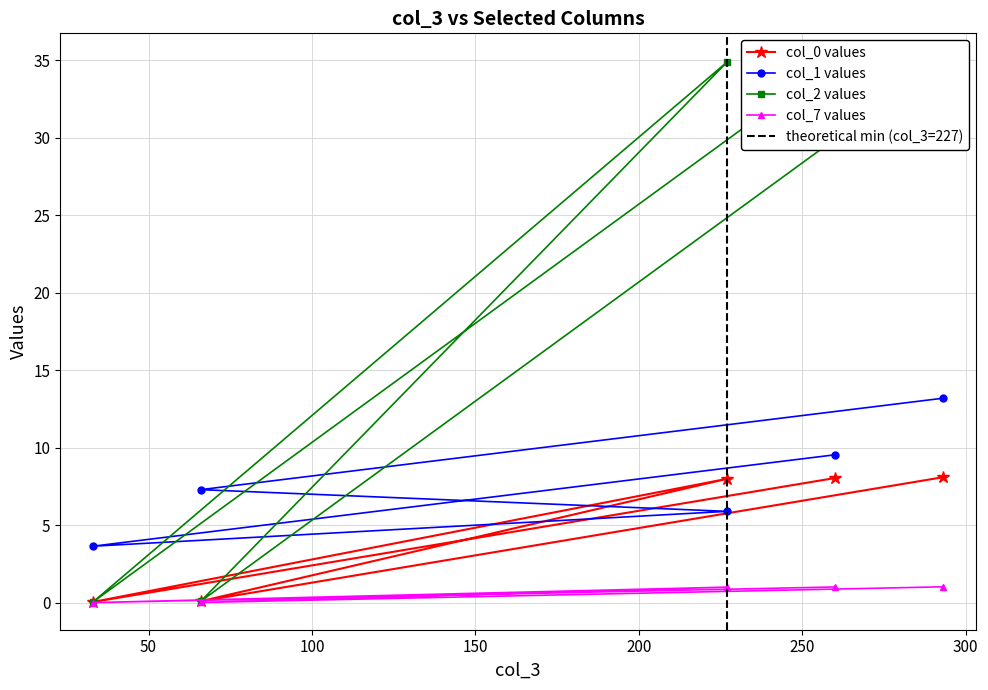

Read the col_2 value at 33.

0.1